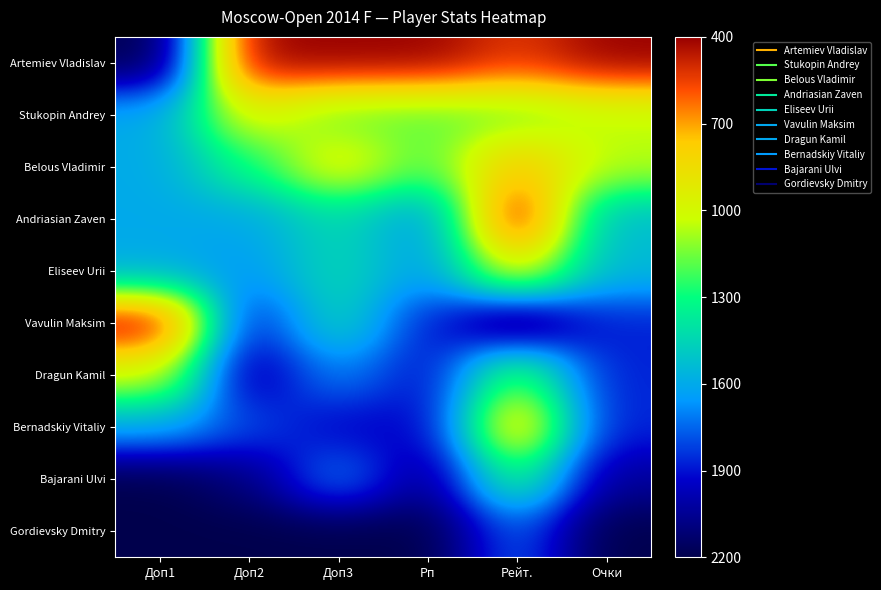

Count the number of data series in this chart.

10